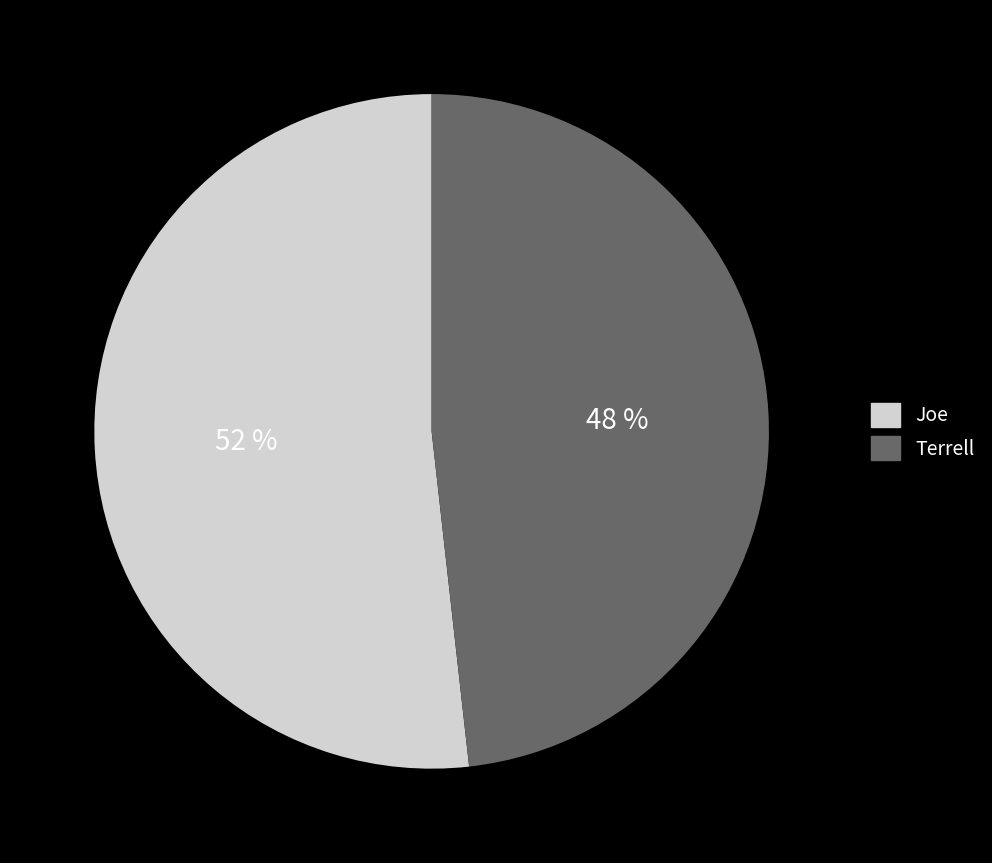

Is Terrell the majority of the pie?

No